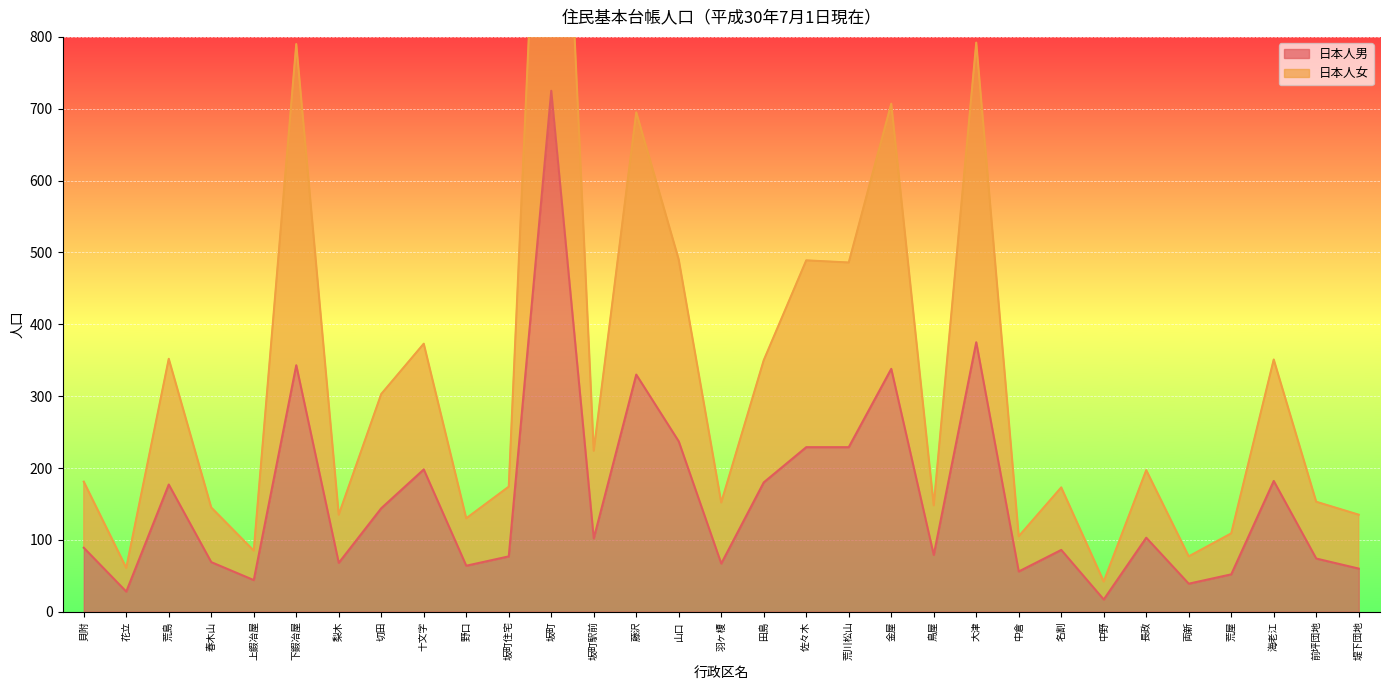

The value of 日本人女 at 海老江 is 351. True or false?

True